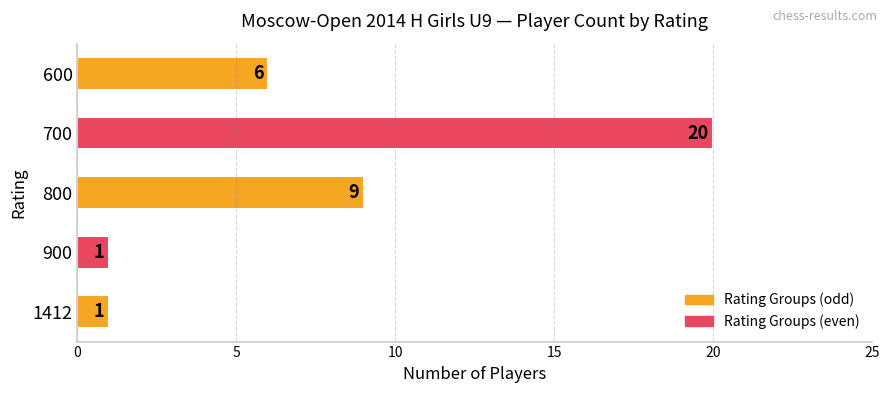

What is the average value?

7